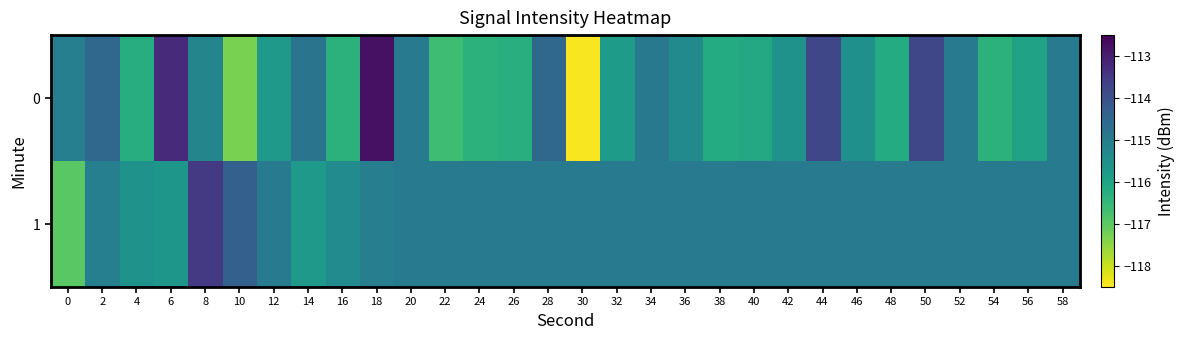

How many distinct data groups are displayed?

2